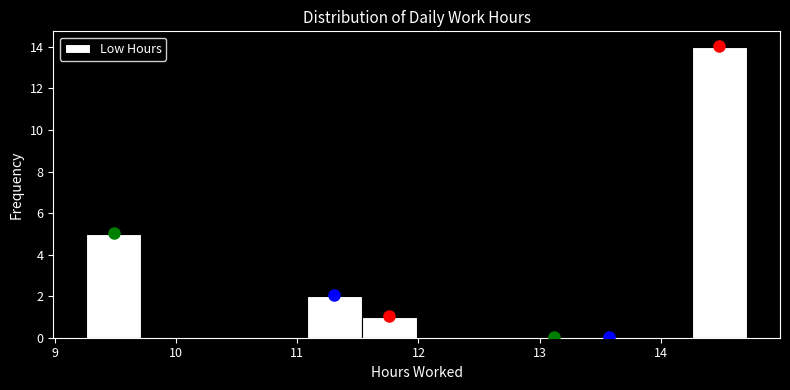

Reading left to right, list every bar in this chart as the range it spans on the x-axis followed by its height. Neither the bar edges nor the heights are printed on the chart, so give them approximately, as read against the axes.

9.3 to 9.7: 5
9.7 to 10.2: 0
10.2 to 10.6: 0
10.6 to 11.1: 0
11.1 to 11.5: 2
11.5 to 12.0: 1
12.0 to 12.4: 0
12.4 to 12.9: 0
12.9 to 13.3: 0
13.3 to 13.8: 0
13.8 to 14.3: 0
14.3 to 14.7: 14